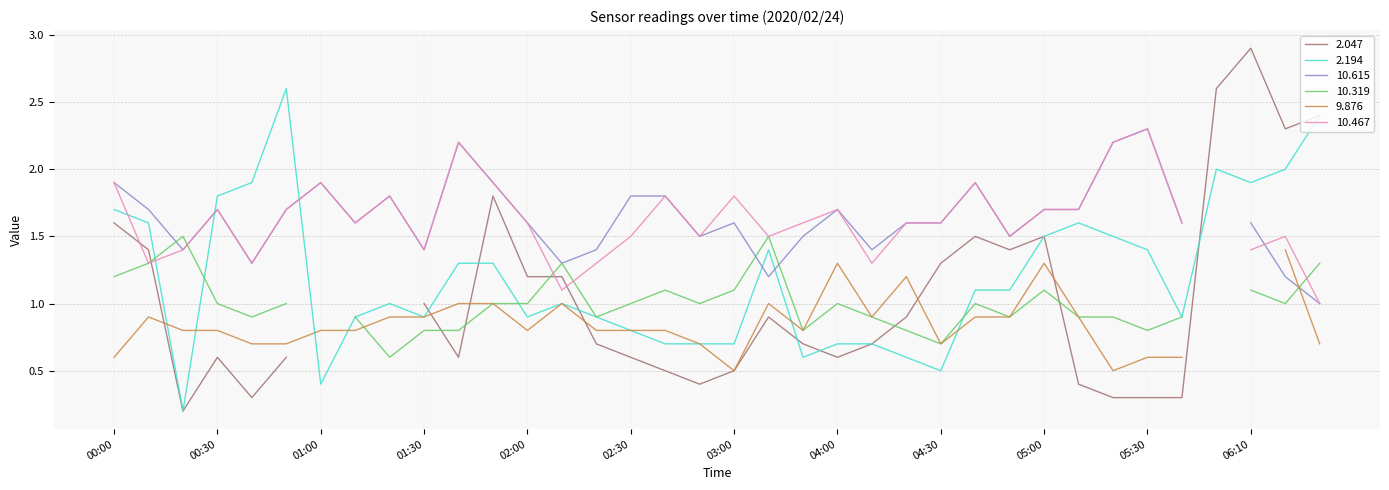

What is the average value of the 10.615 series?

1.6